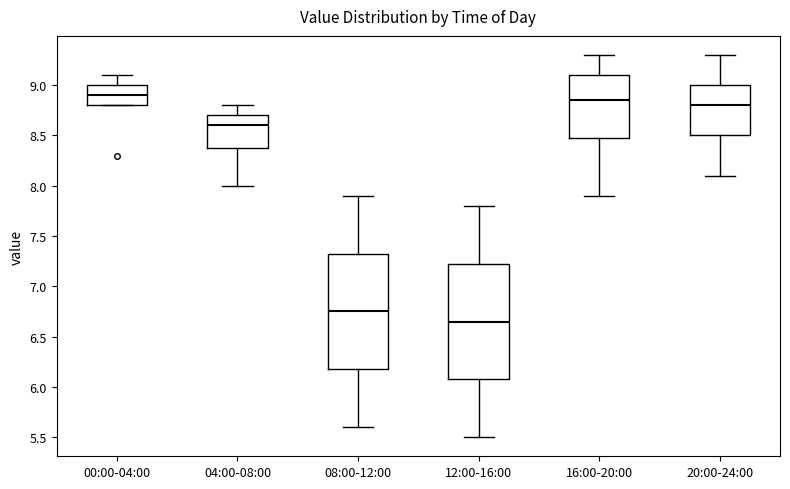

Where is the lower edge of the box for 20:00-24:00 on the y-axis? The values are not printed on the chart, so give them approximately, as read against the axis.

8.50